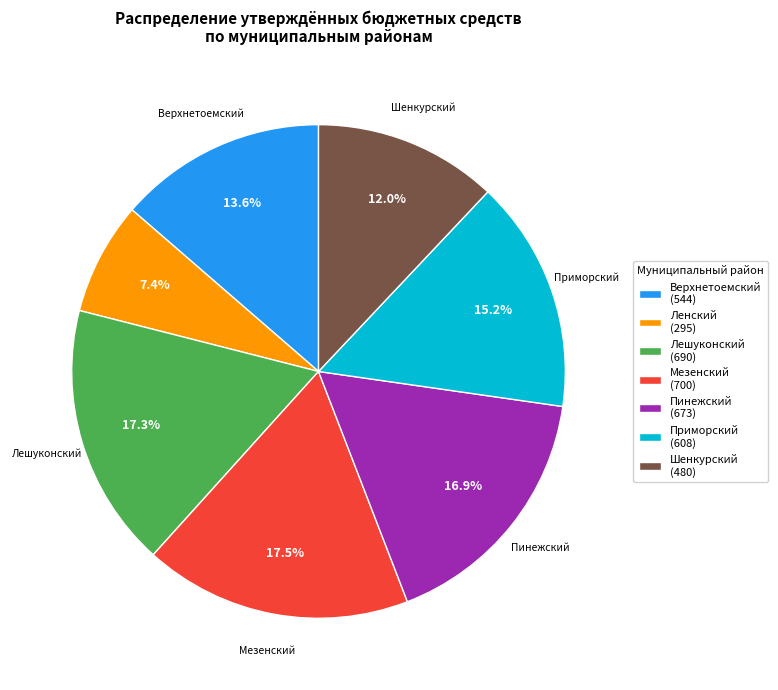

How many segments does this pie chart have?

7